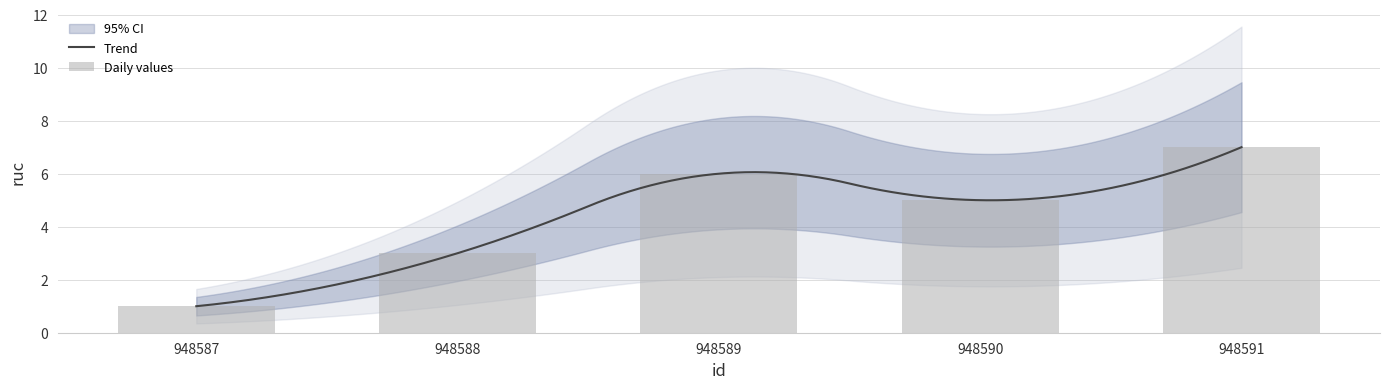

What is the maximum value shown in the chart?

7